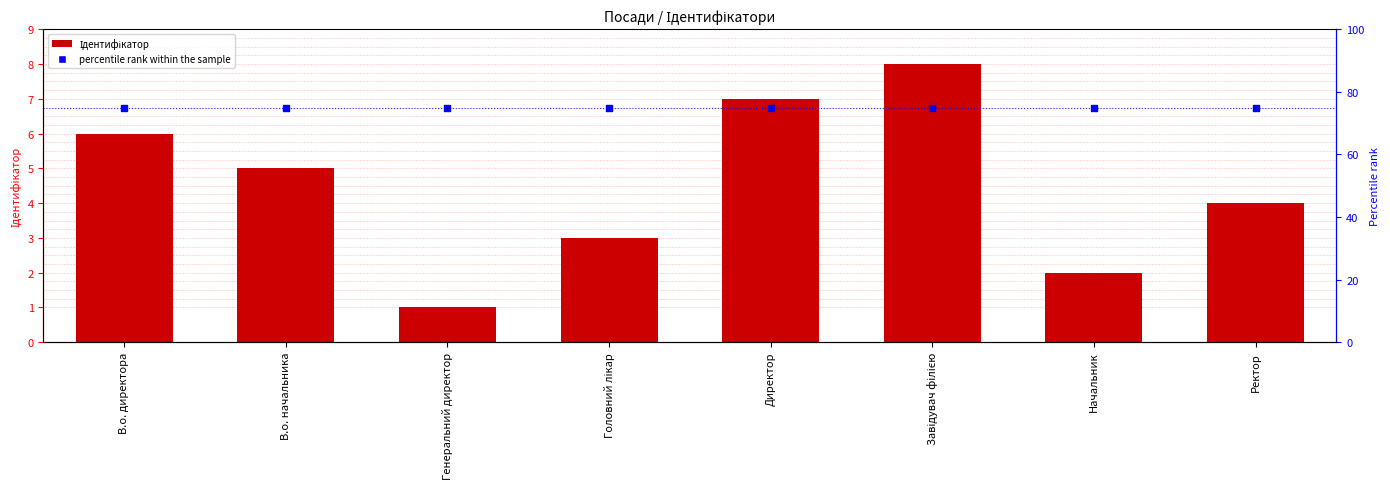

At which category is the sum across all series the highest?

Завідувач філією